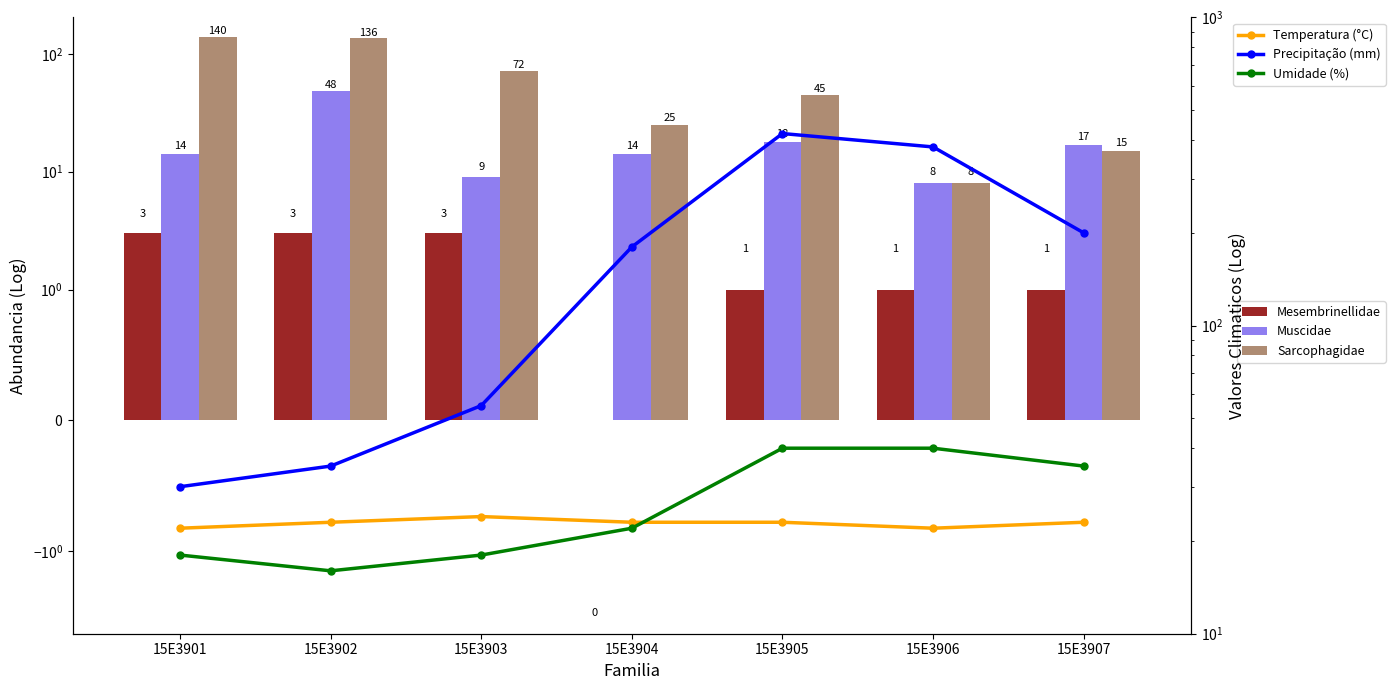

Count the number of data series in this chart.

6